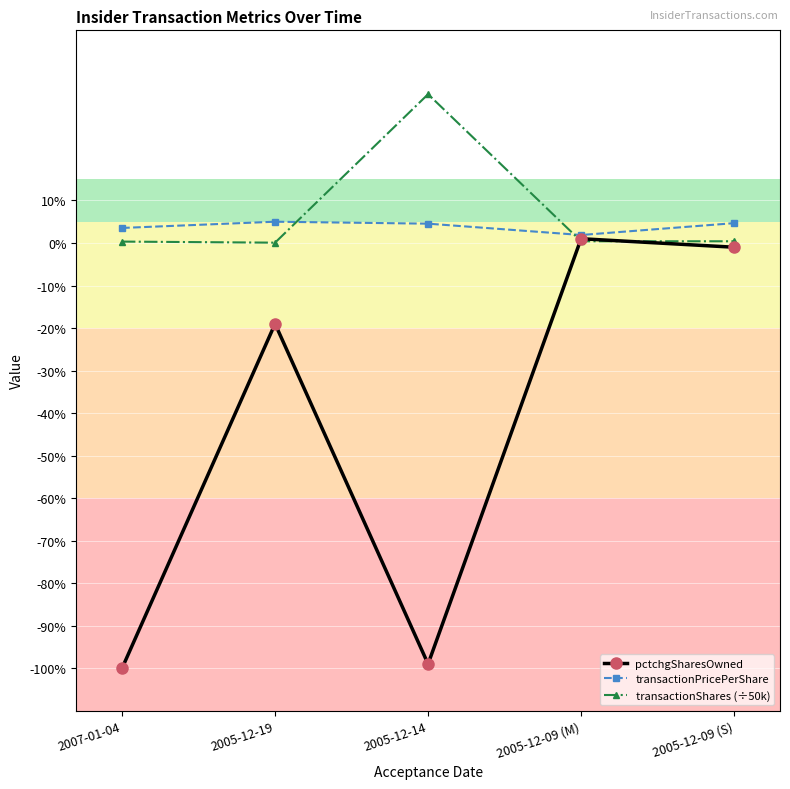

Which series changed the most between 2007-01-04 and 2005-12-19?

pctchgSharesOwned